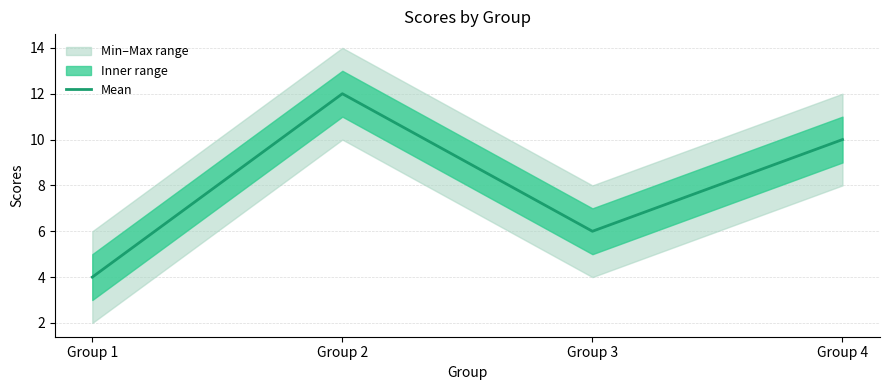

What is the change in value from Group 2 to Group 4?

-2